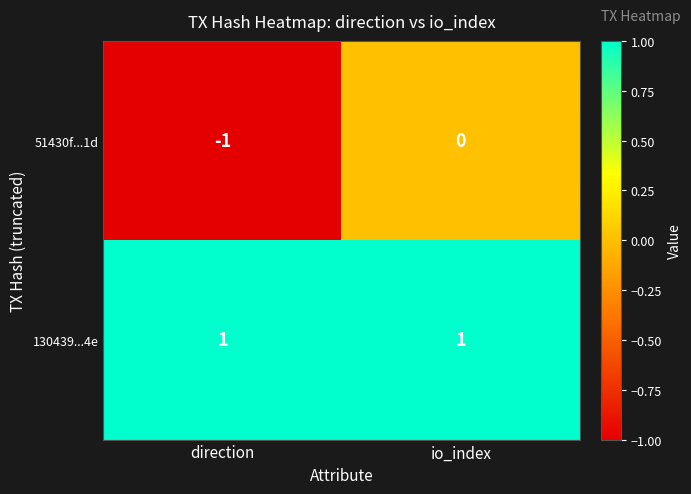

At which category is the sum across all series the highest?

io_index